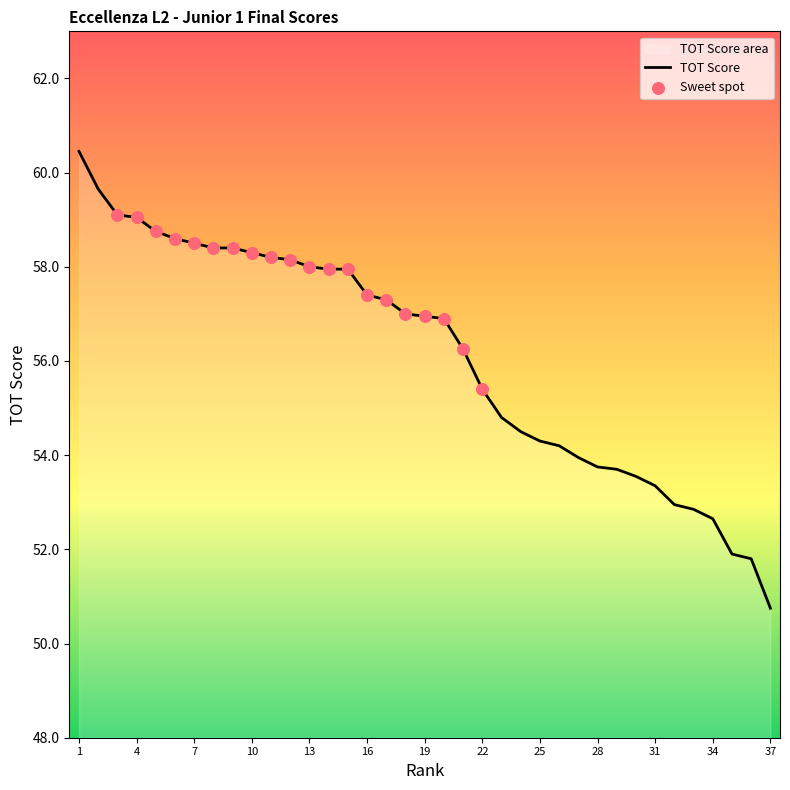

Between 20 and 23, which is larger?

20